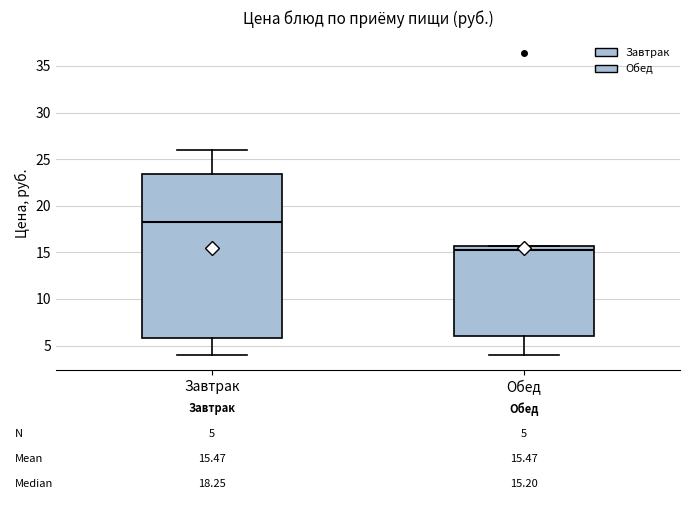

Which box's median line is the highest?

Завтрак